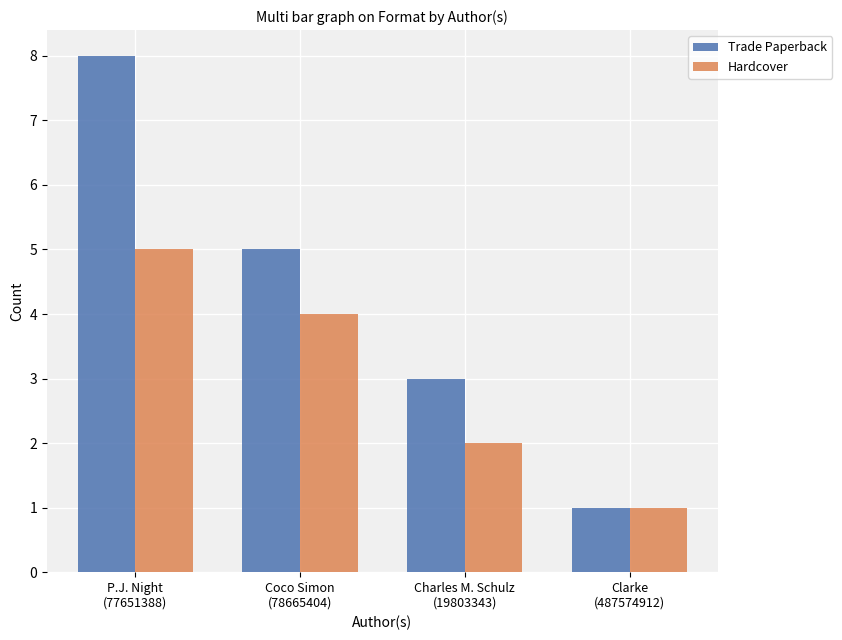

The value of Trade Paperback at Clarke
(487574912) is 1. True or false?

True